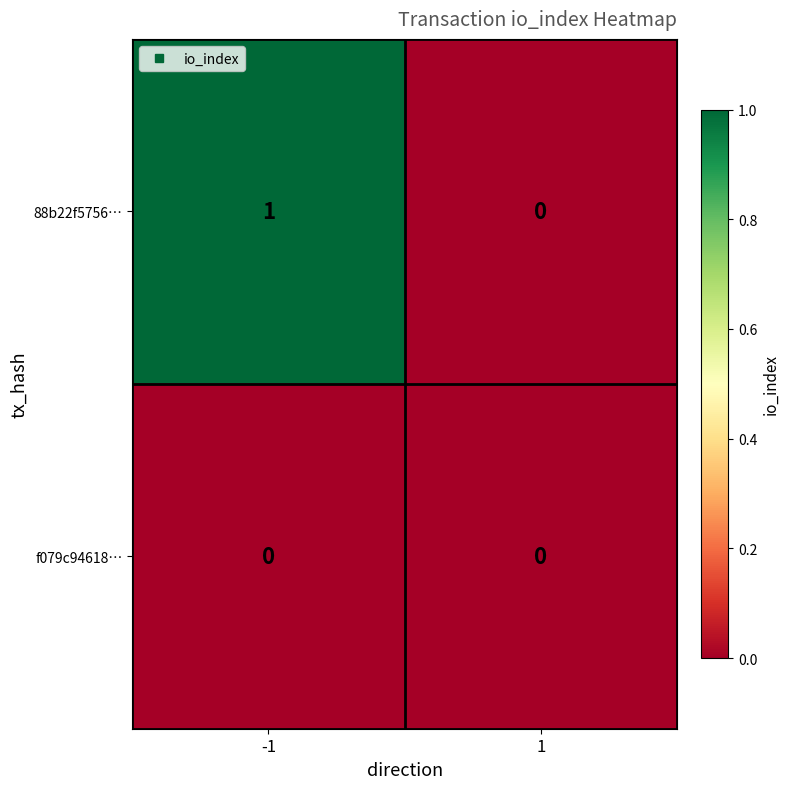

The value of 88b22f5756… at -1 is 1. True or false?

True